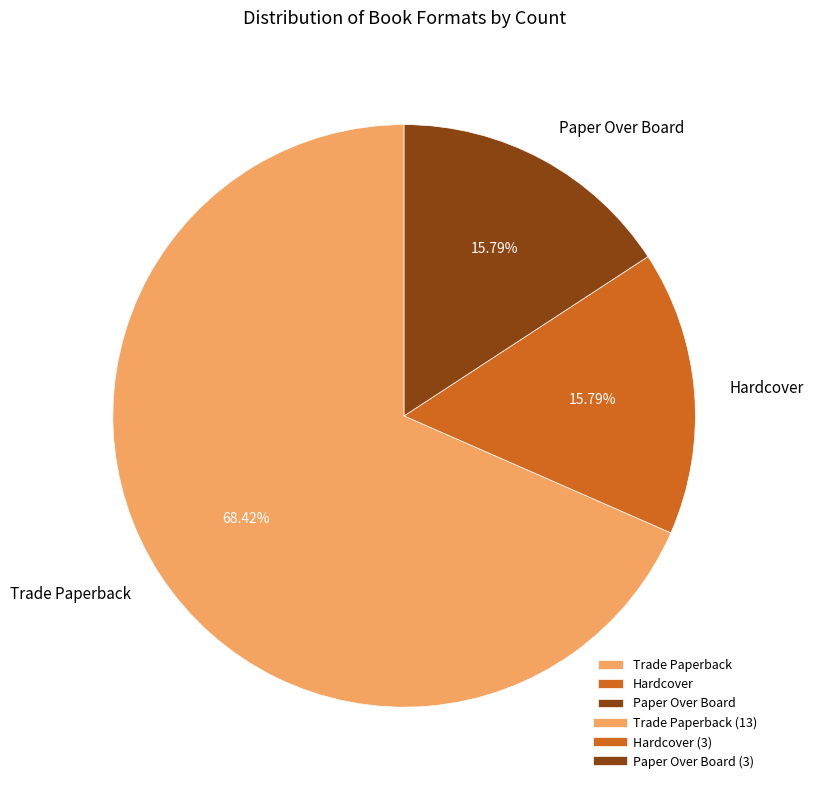

How many slices are in this pie chart?

3